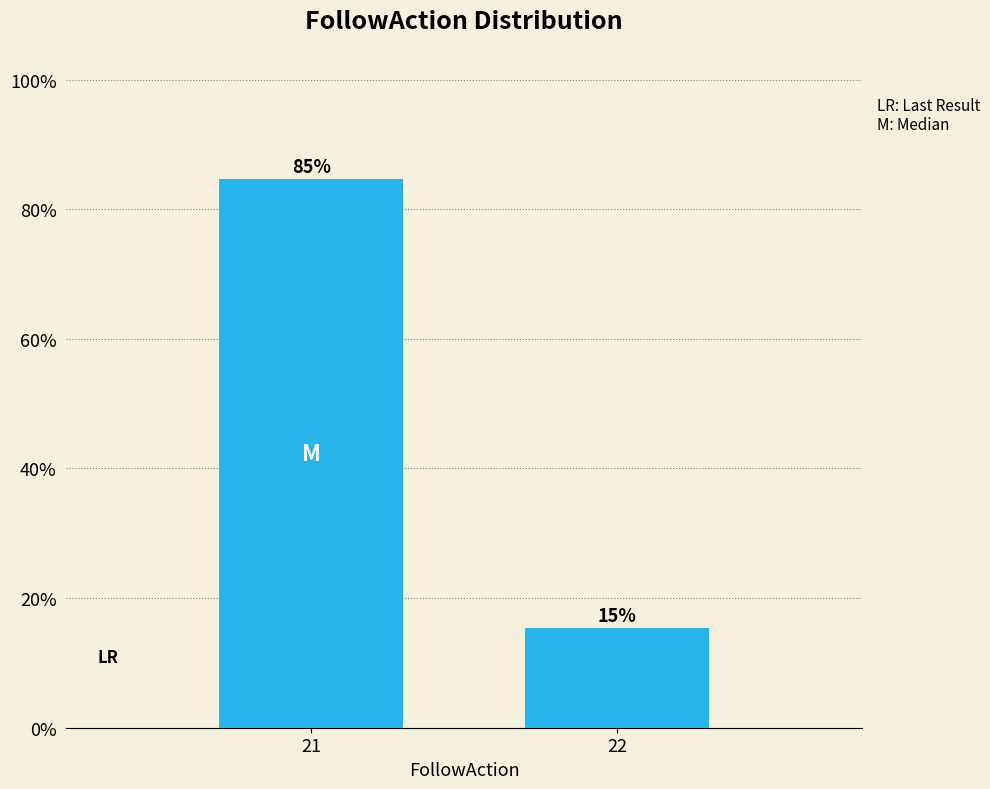

What is the maximum value shown in the chart?

84.7